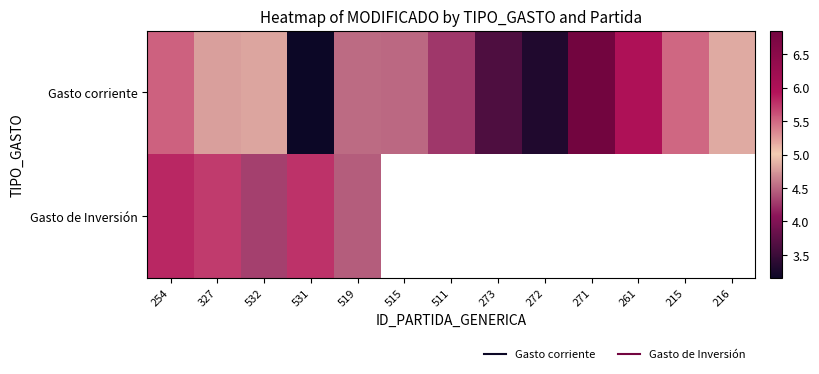

Which series has the widest spread of values?

Gasto corriente